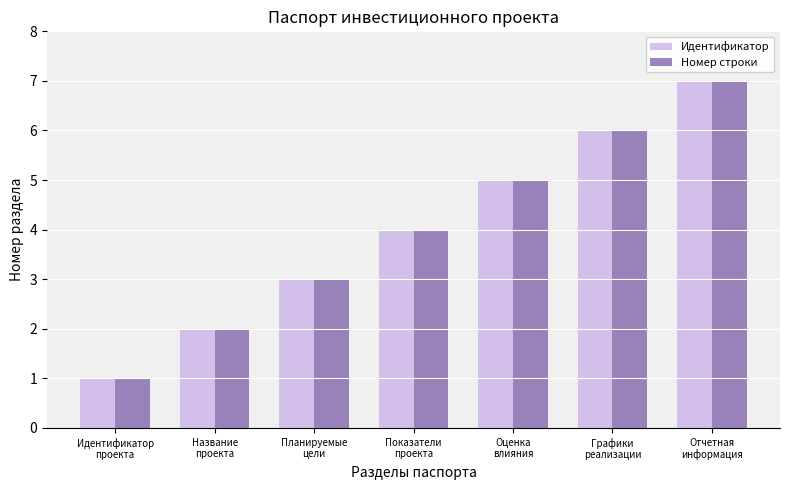

Are the bars horizontal?

No